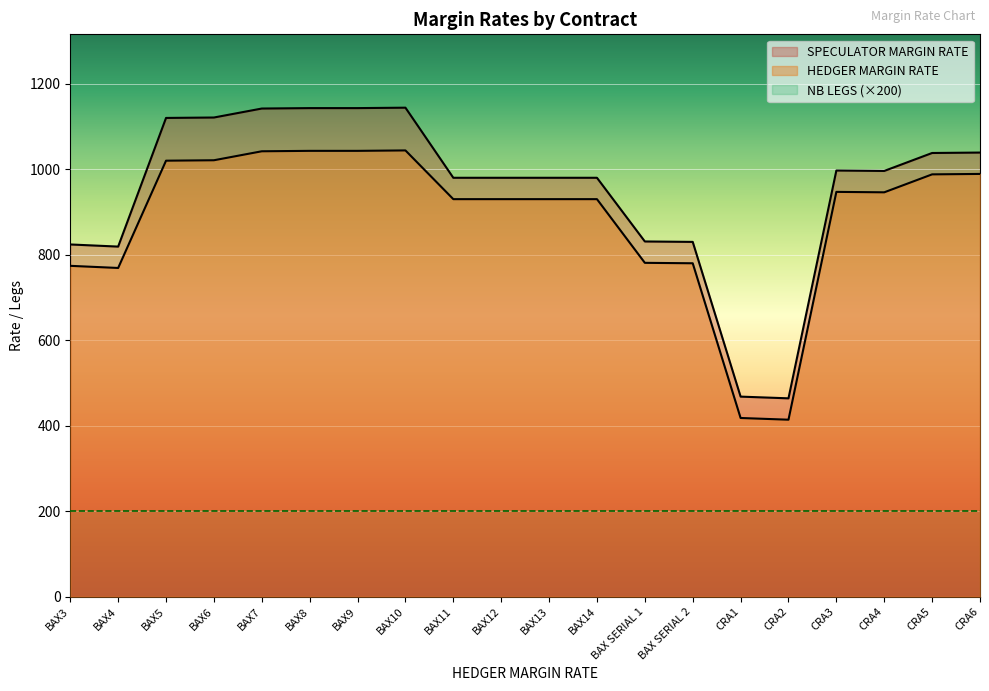

Which series has the largest range (max minus min)?

SPECULATOR MARGIN RATE